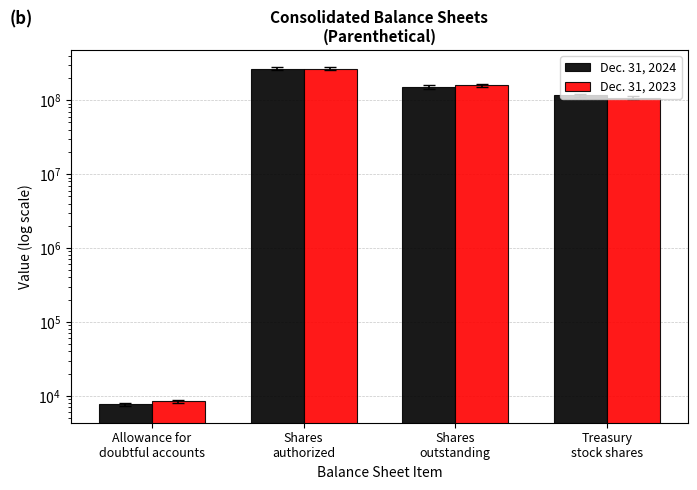

At which label does Dec. 31, 2023 first exceed 160018100?

Shares
authorized